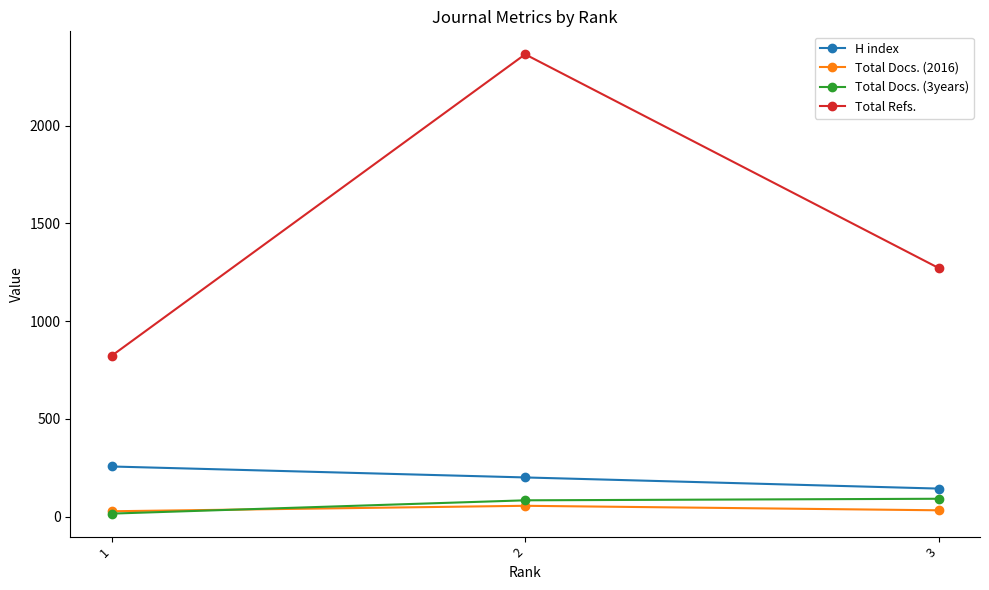

What are all the series names shown in the legend?

H index, Total Docs. (2016), Total Docs. (3years), Total Refs.